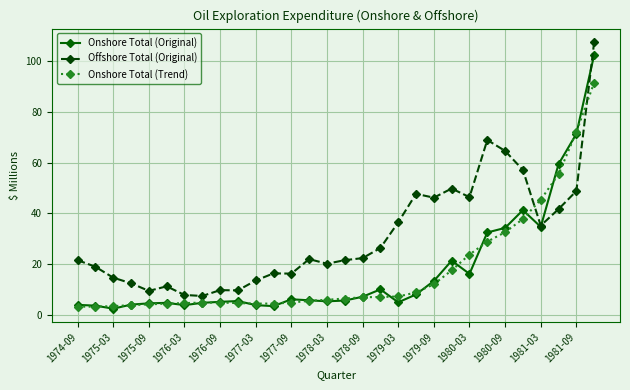

How many series are shown in this chart?

3